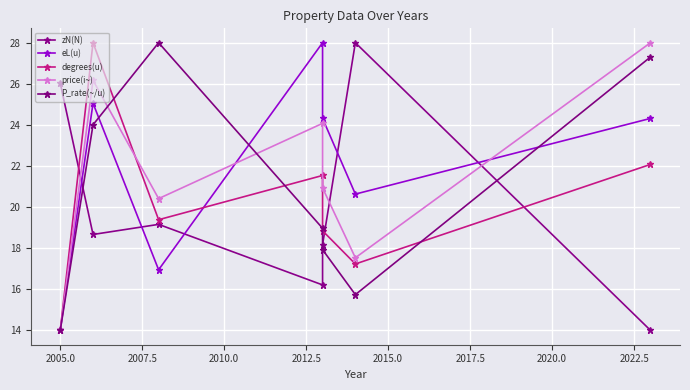

In degrees(u), how many points are higher than both neighbors (excluding endpoints)?

2